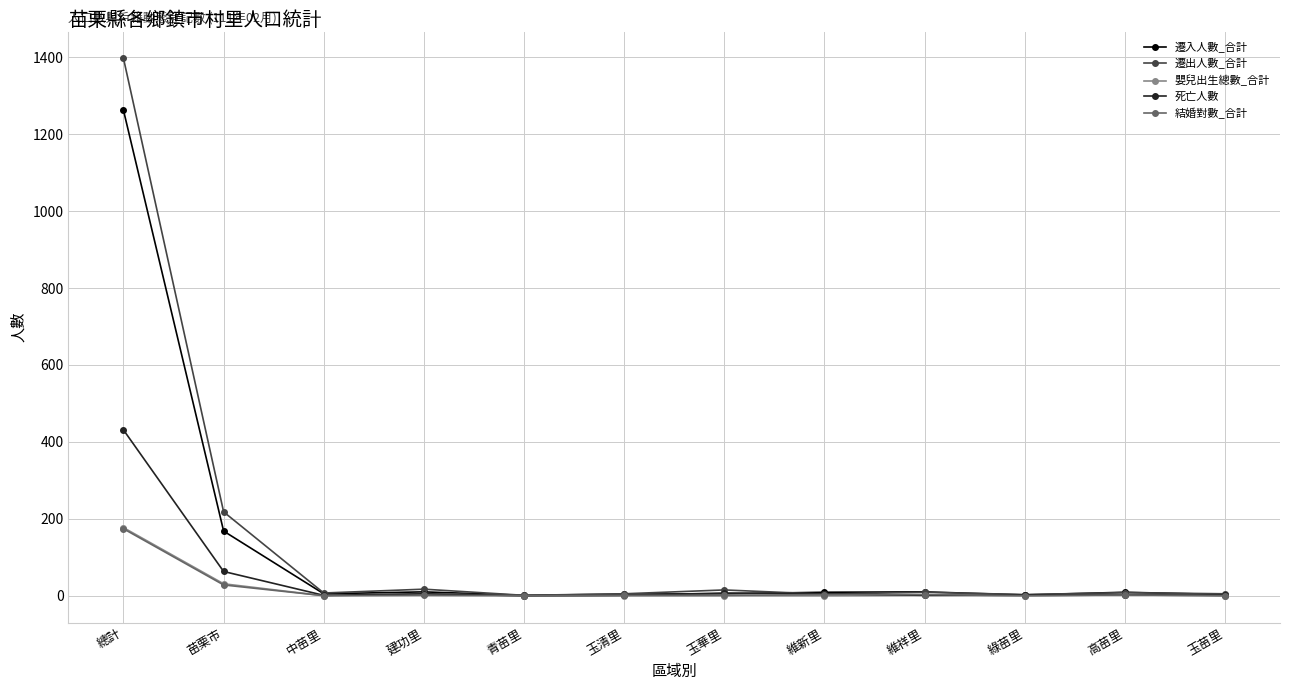

What is the greatest value displayed?

1397